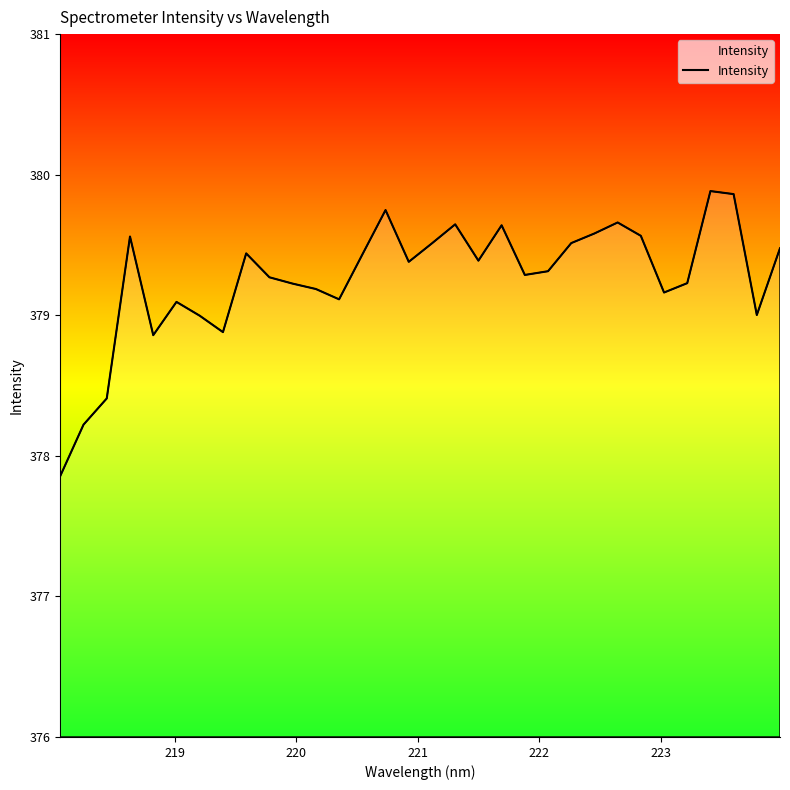

True or false: the data has more than 1 interior local peaks.

True